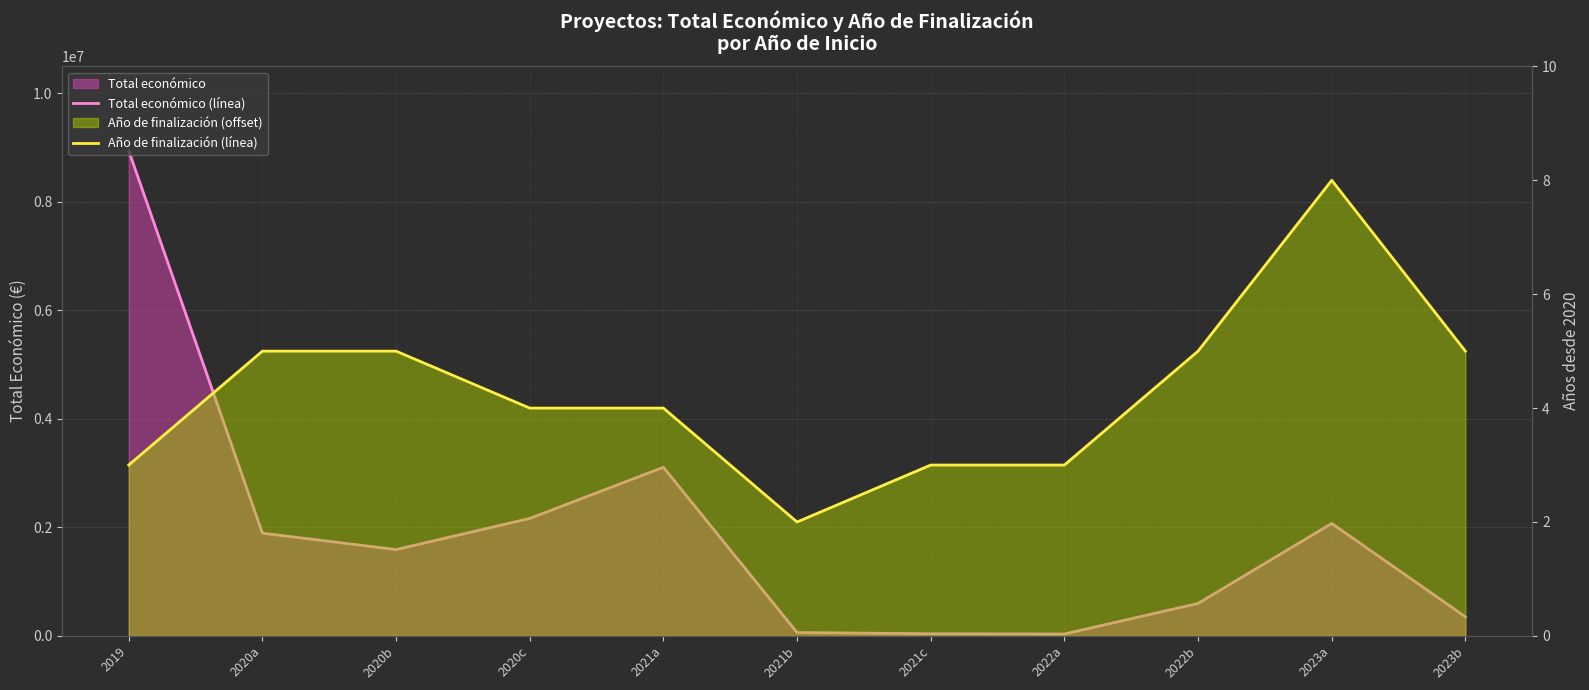

Rank the series at 2022b from lowest to highest value.

Año de finalización (línea), Total económico (línea)